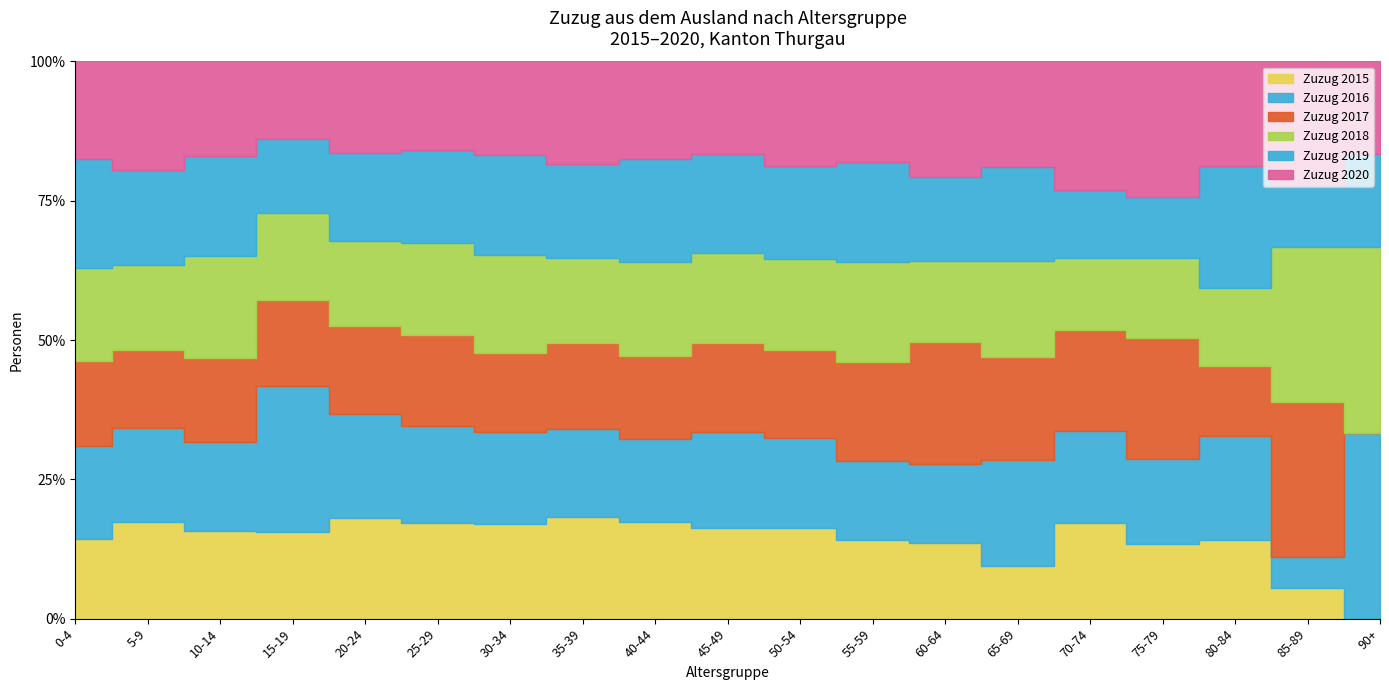

What is the difference between the Zuzug 2016 values at 55-59 and 90+?

113